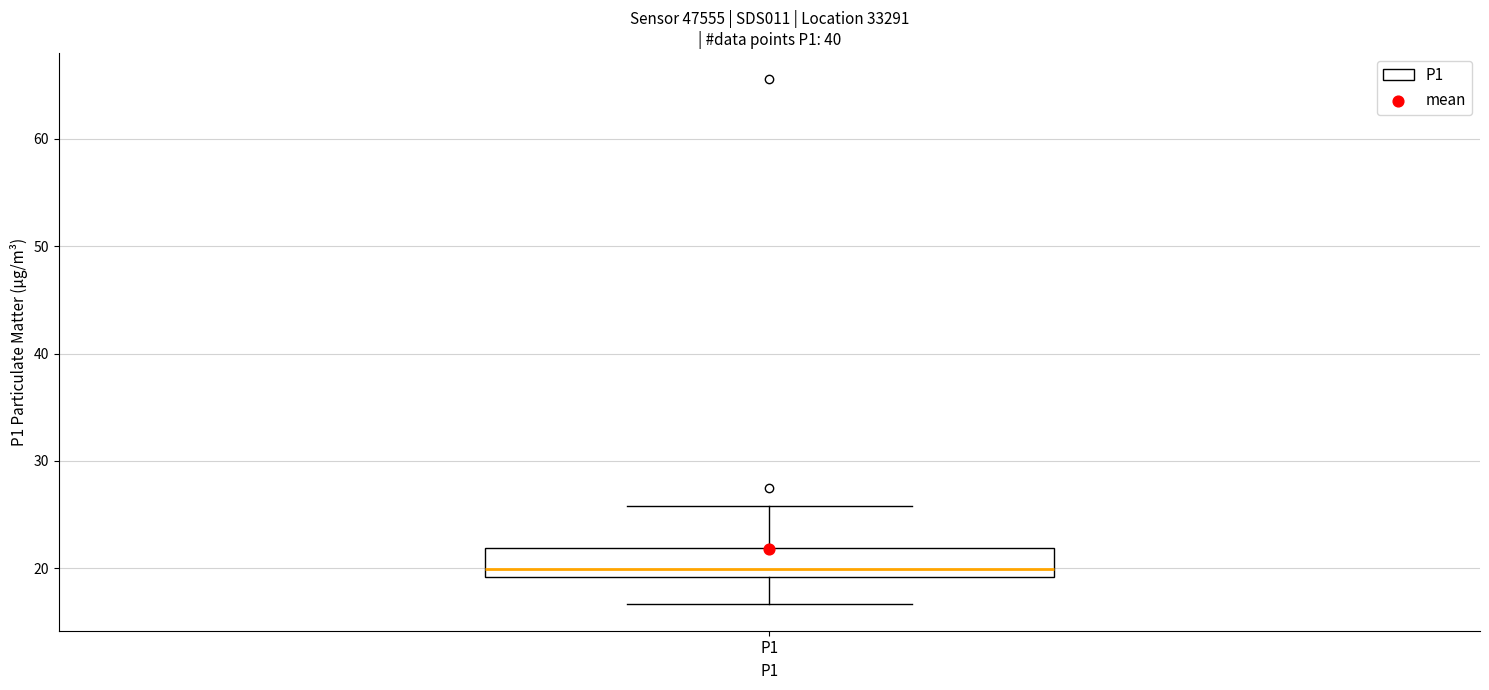

Transcribe this box plot: give where the median line is, the range the box spans, and where the two whiskers end, as read against the y-axis. The values are not printed on the chart, so give them approximately, as read against the axis.

median 20, box 19 to 22, whiskers 17 to 26